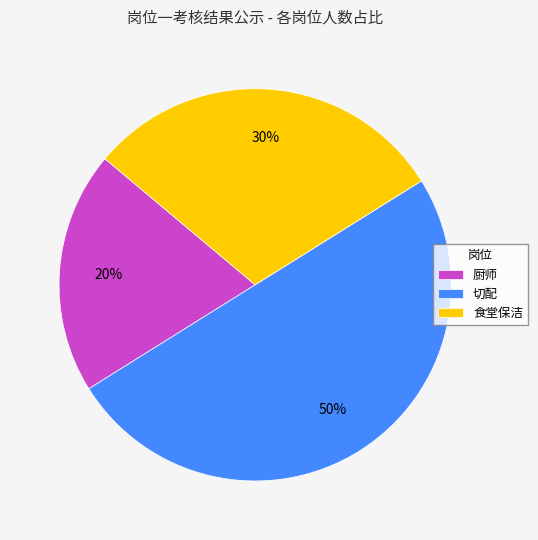

To the nearest percent, what is the combined percentage of 厨师 and 切配?

70%